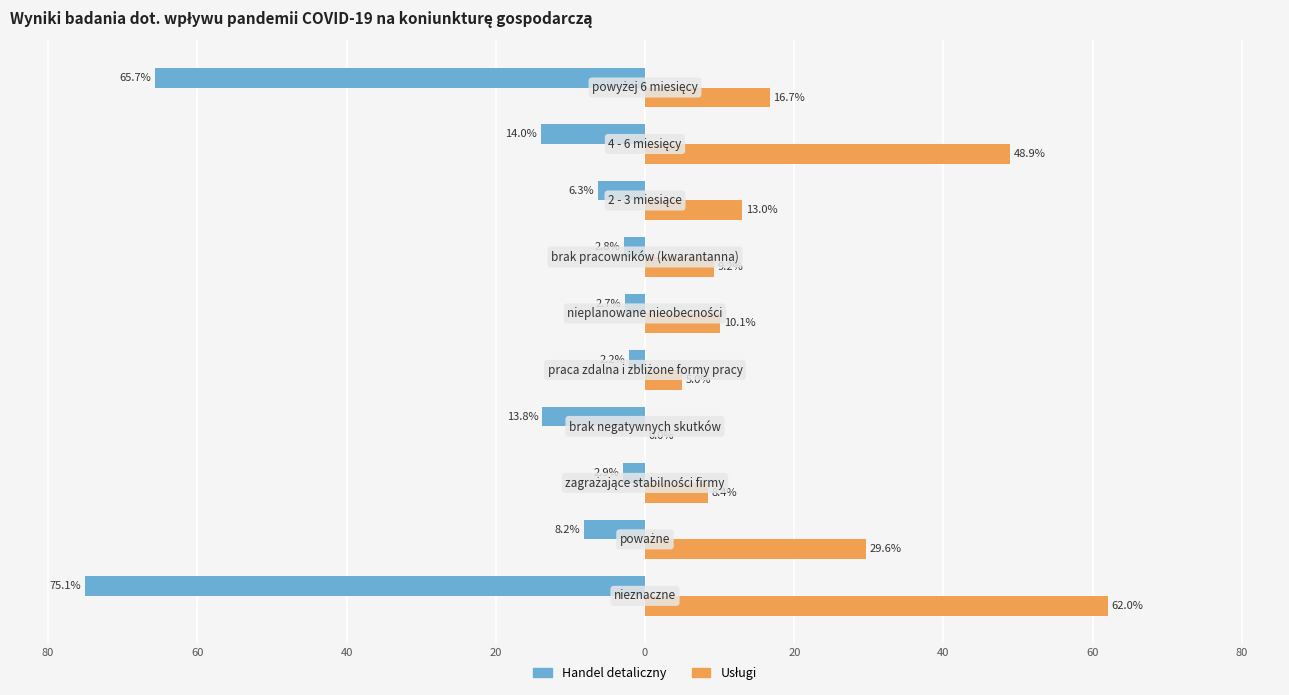

Which series has the widest spread of values?

Handel detaliczny